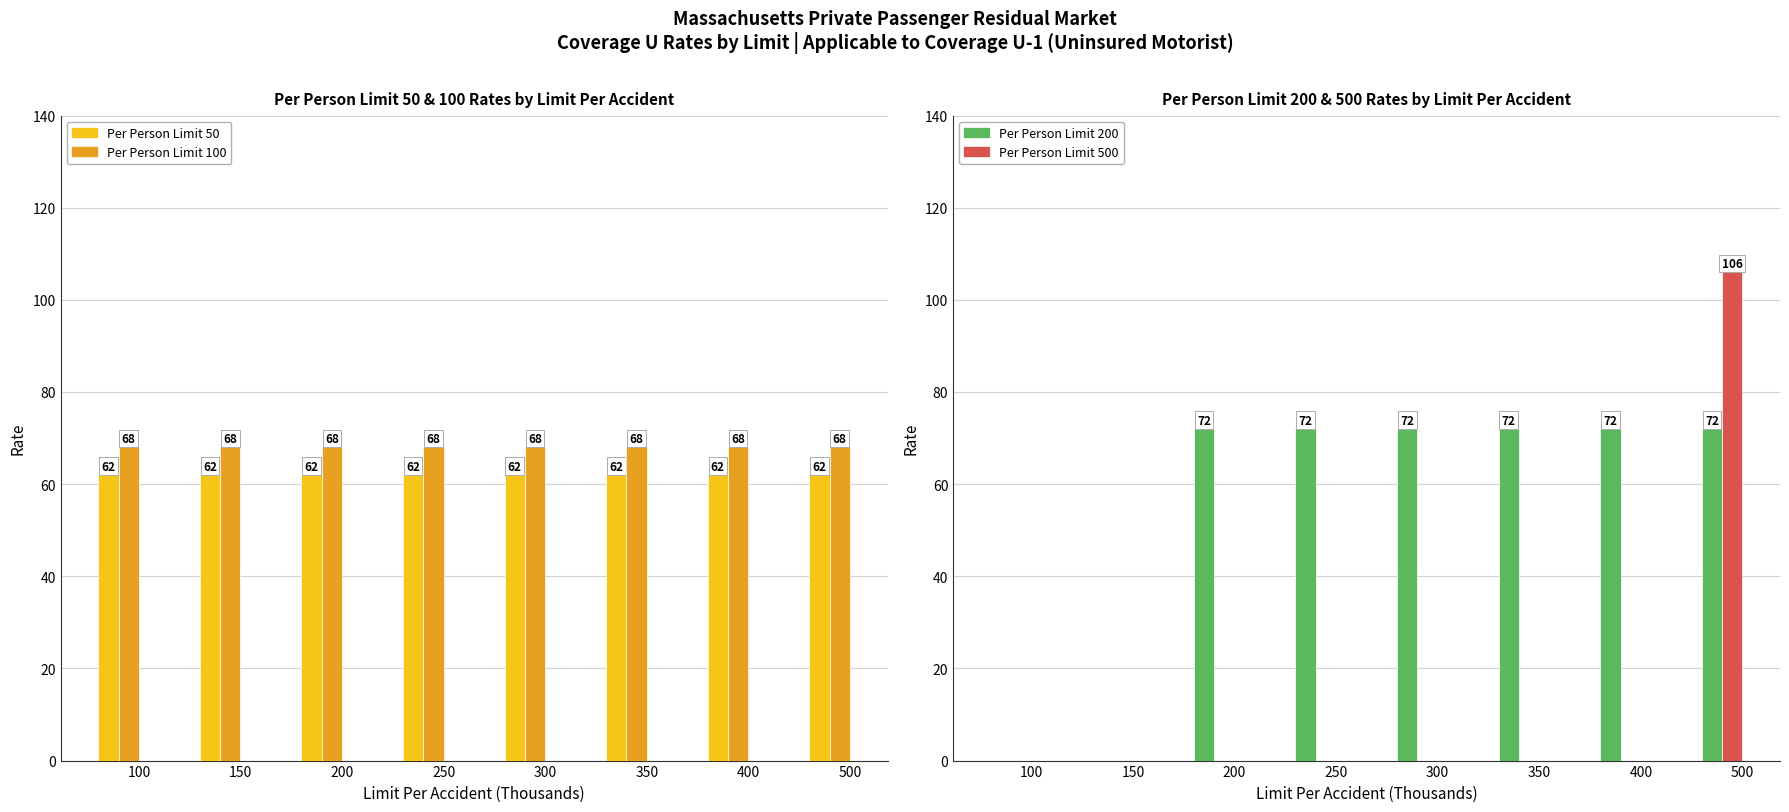

Read the Per Person Limit 100 value at 250.

68